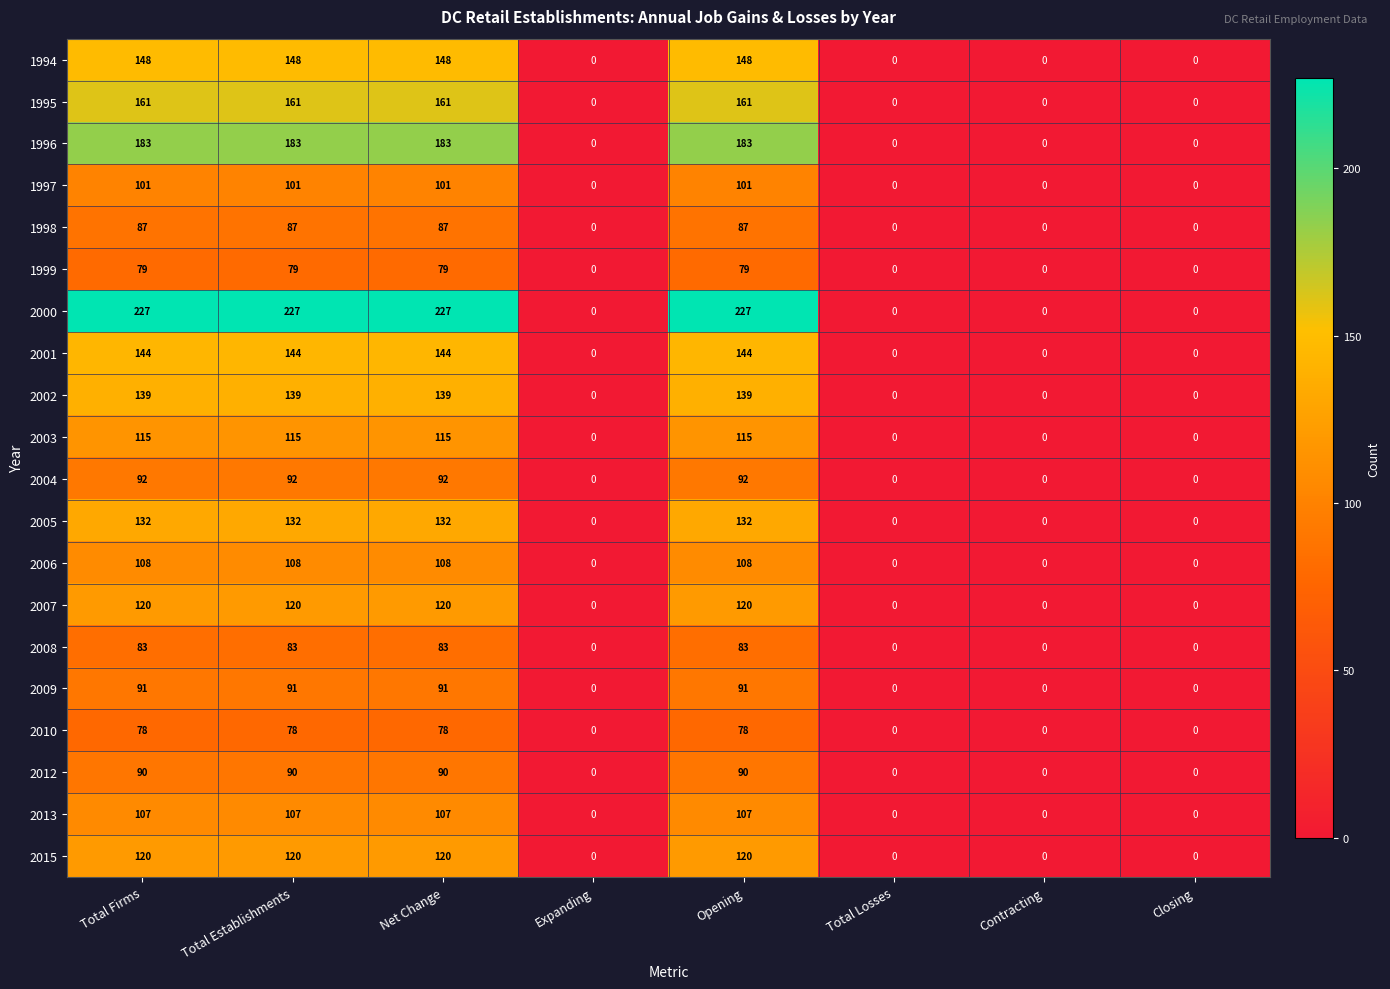

What is the maximum value for 1999?

79